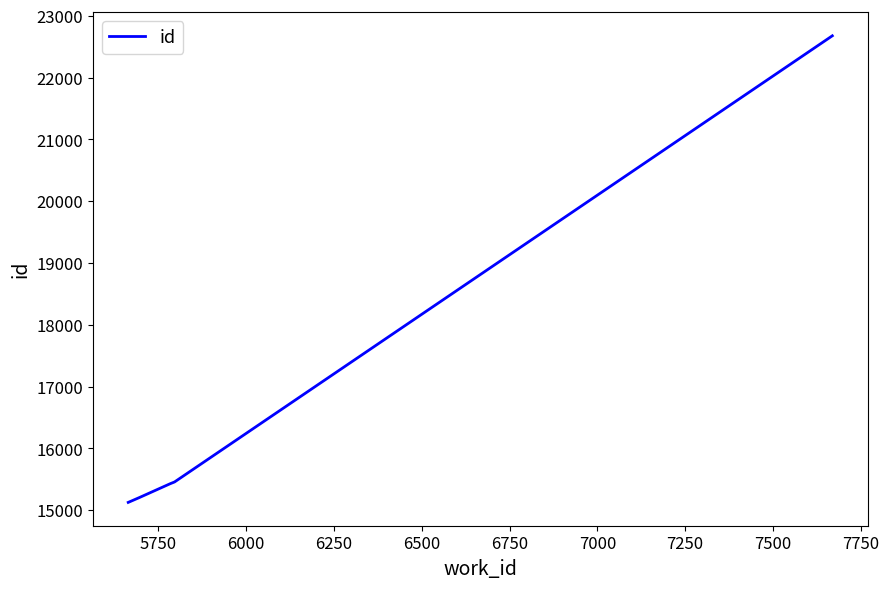

Does the chart display data point markers on the line(s)?

No